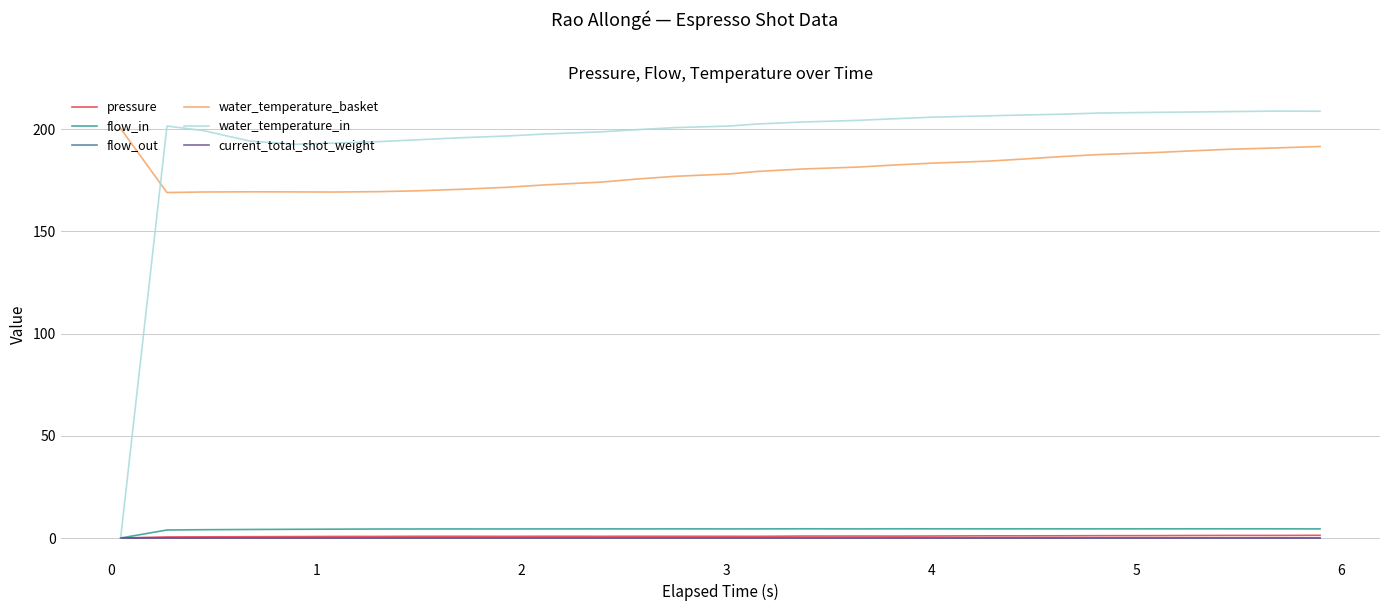

Does the chart have visible grid lines?

Yes